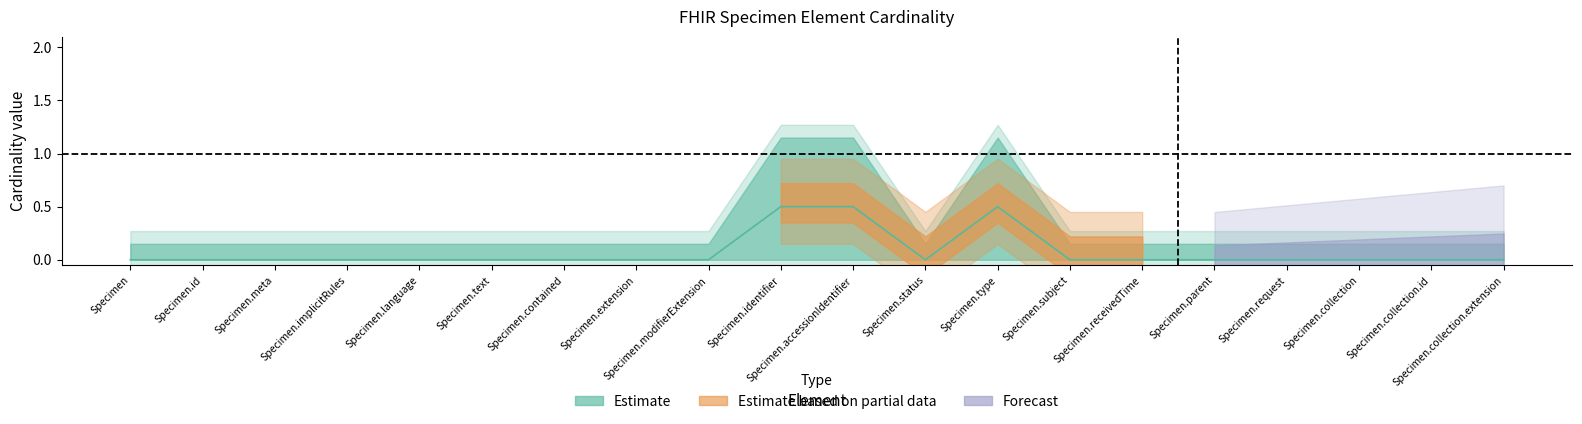

How many data points does each series have?

20